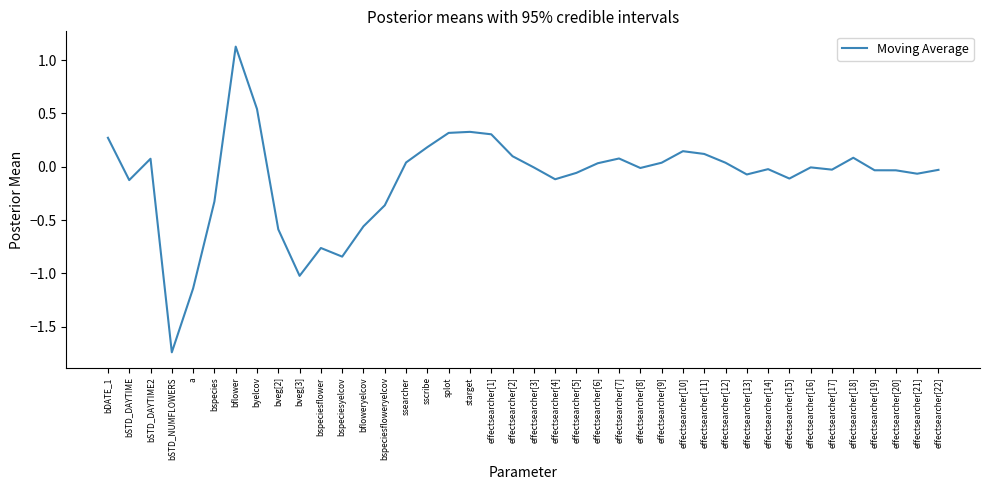

Which has a higher value, a or effectsearcher[1]?

effectsearcher[1]